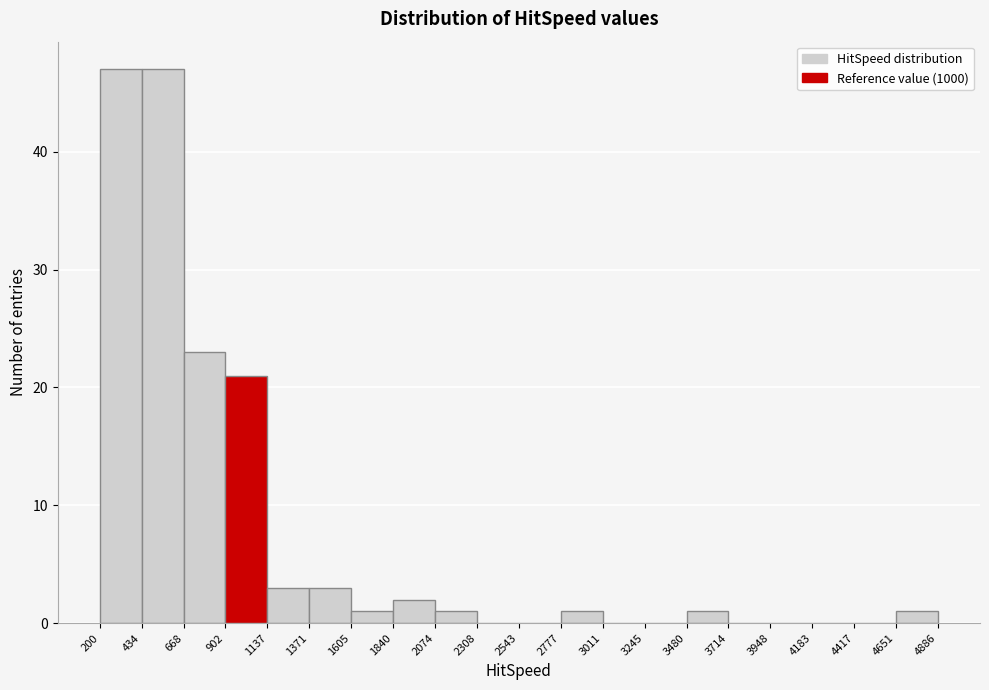

Reading left to right, list every bar in this chart as the range it spans on the x-axis followed by its height. The values are not printed on the chart, so give them approximately, as read against the axis.

200 to 434: 47
434 to 668: 47
668 to 902: 23
902 to 1137: 21
1137 to 1371: 3
1371 to 1605: 3
1605 to 1840: 1
1840 to 2074: 2
2074 to 2308: 1
2308 to 2543: 0
2543 to 2777: 0
2777 to 3011: 1
3011 to 3245: 0
3245 to 3480: 0
3480 to 3714: 1
3714 to 3948: 0
3948 to 4183: 0
4183 to 4417: 0
4417 to 4651: 0
4651 to 4886: 1